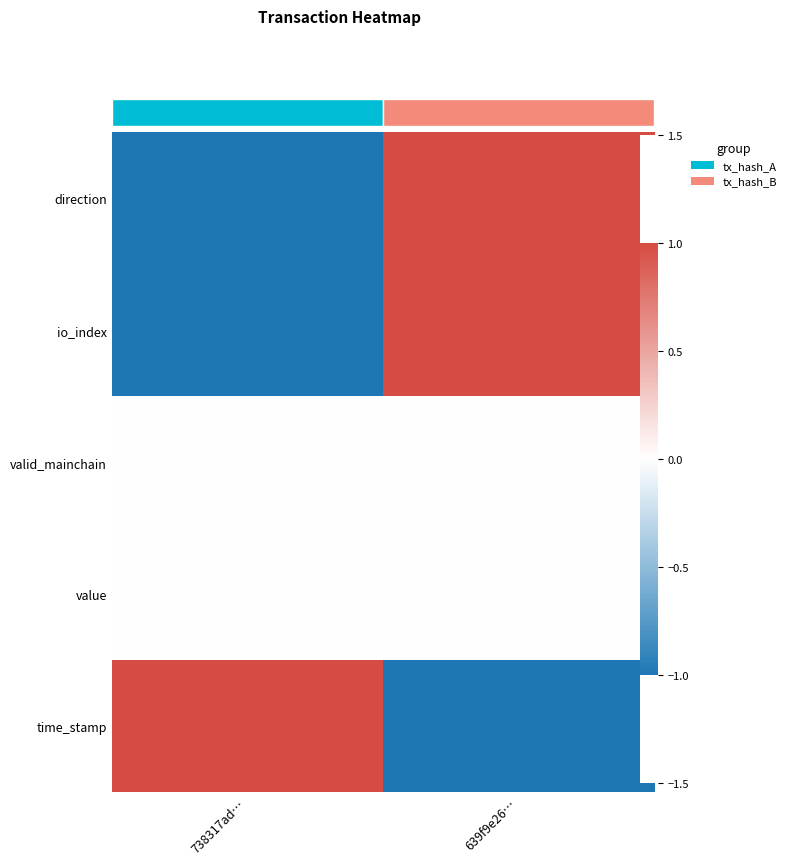

At 738317ad…, list the series in order from smallest to largest.

direction, io_index, valid_mainchain, value, time_stamp